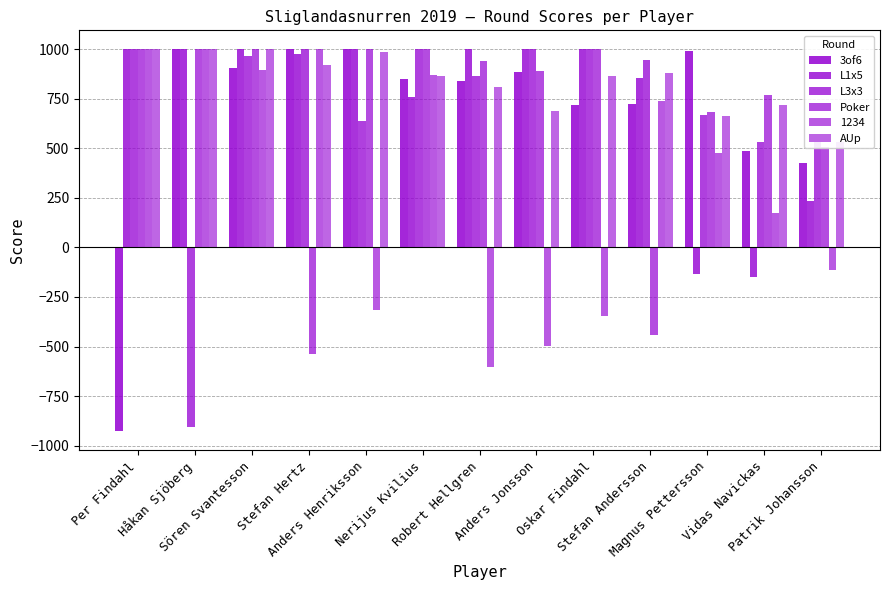

Which series changed the most between Sören Svantesson and Stefan Hertz?

Poker